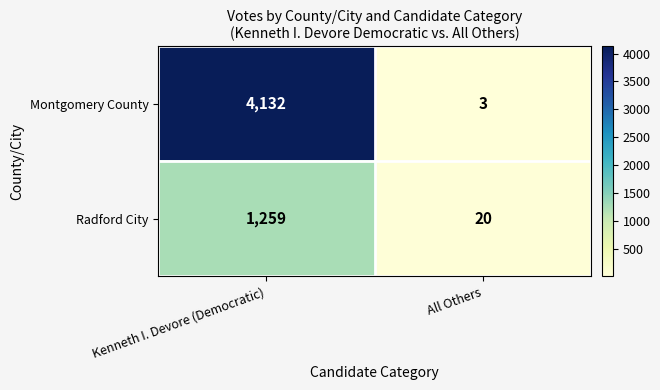

At which label is Radford City closest to 639?

All Others